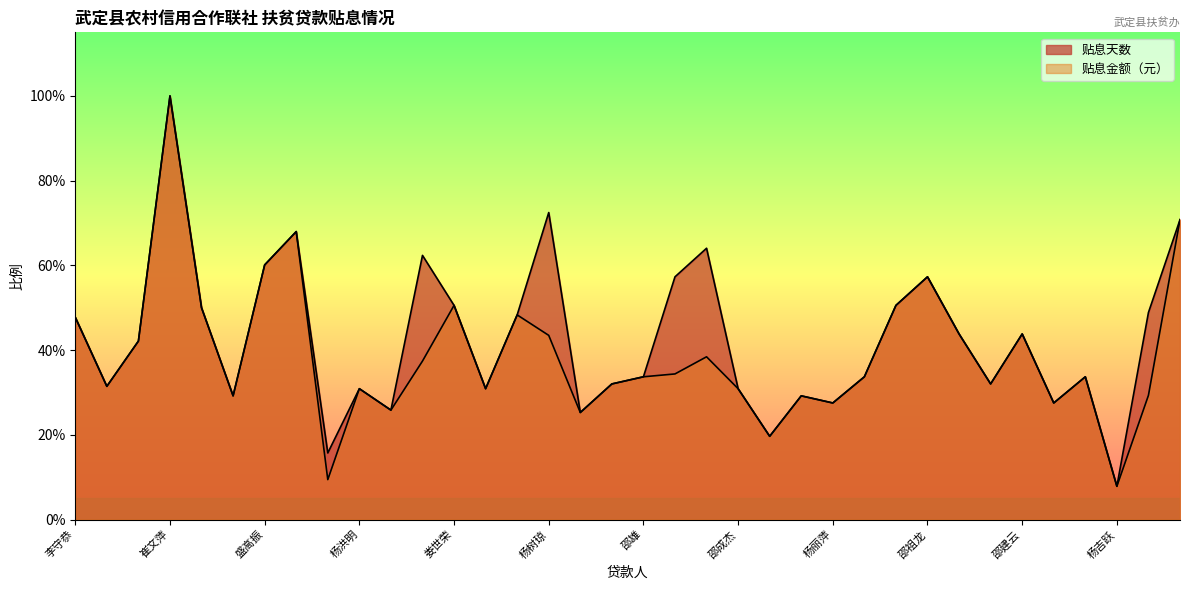

Where does the 贴息天数 series first go above 75?

李守恭